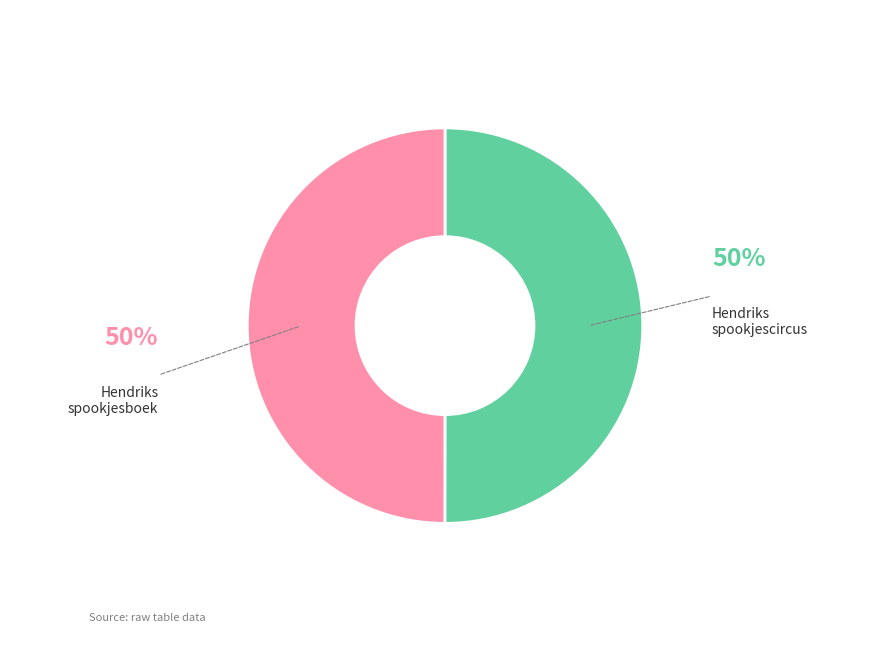

How many slices are in this pie chart?

2